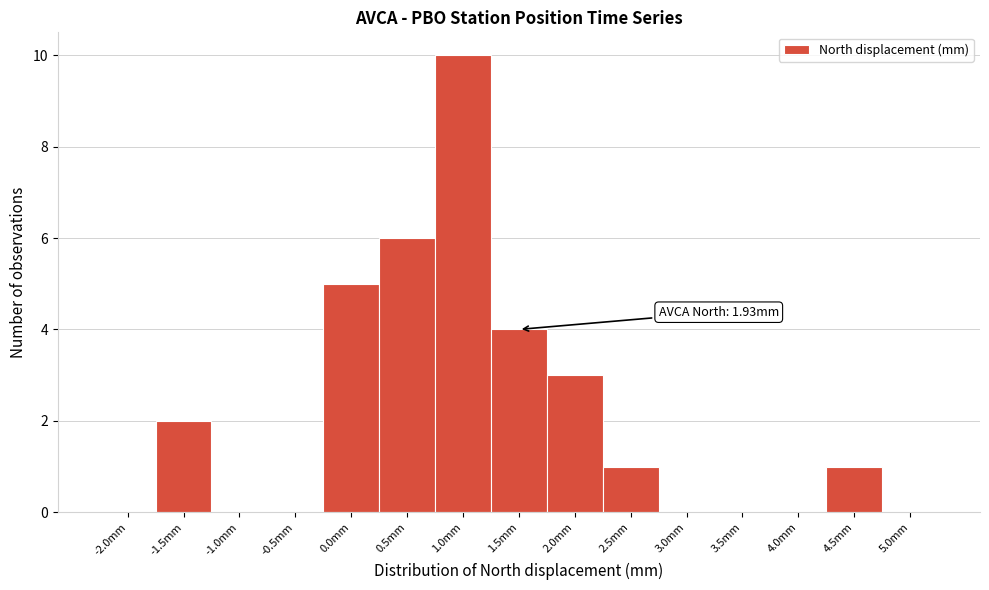

Reading right to left, transcribe all the data shown in this chart.

5.0mm=0	4.5mm=1	4.0mm=0	3.5mm=0	3.0mm=0	2.5mm=1	2.0mm=3	1.5mm=4	1.0mm=10	0.5mm=6	0.0mm=5	-0.5mm=0	-1.0mm=0	-1.5mm=2	-2.0mm=0